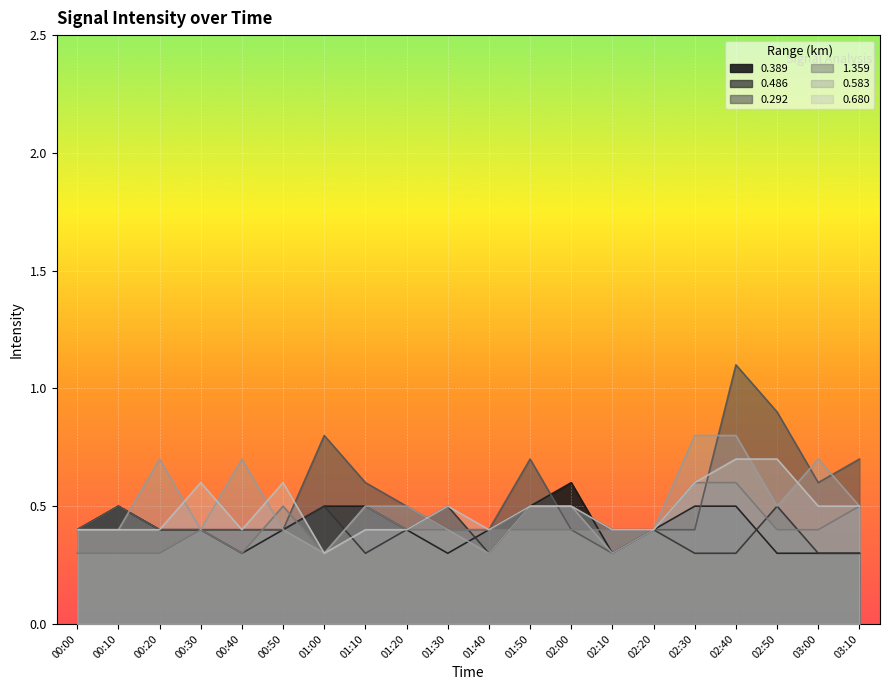

True or false: 0.292 and 0.680 cross at least once.

True